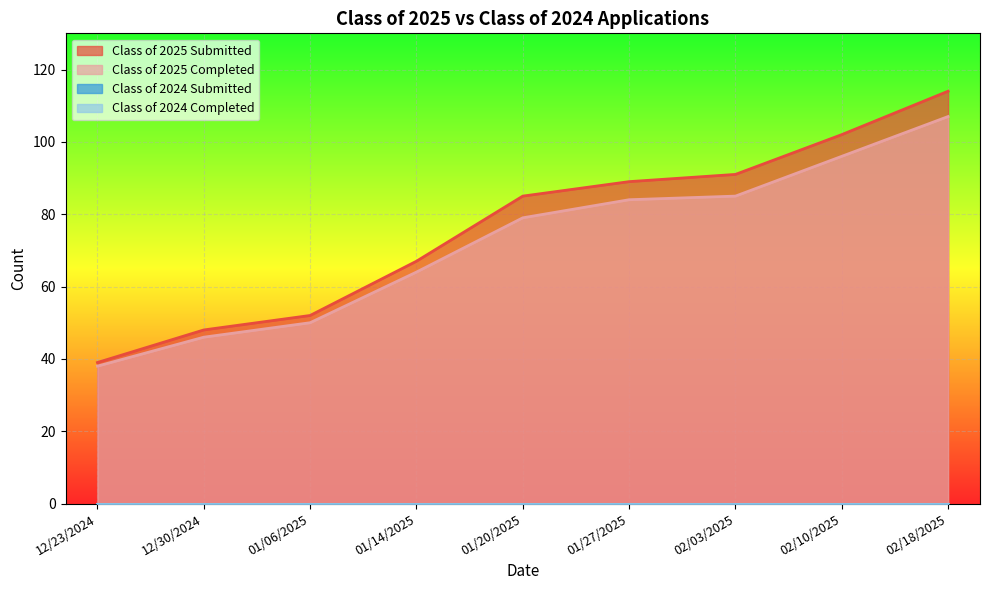

Count the number of categories in the chart.

9